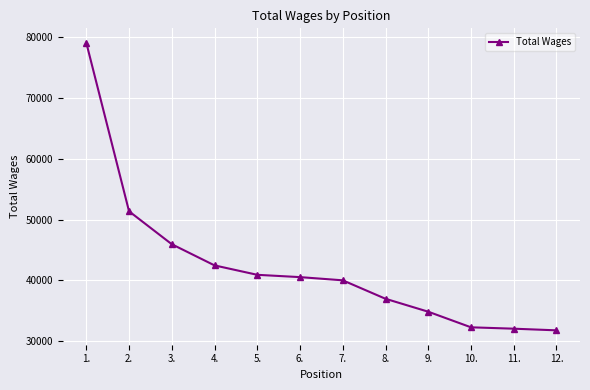

Count the number of categories in the chart.

12